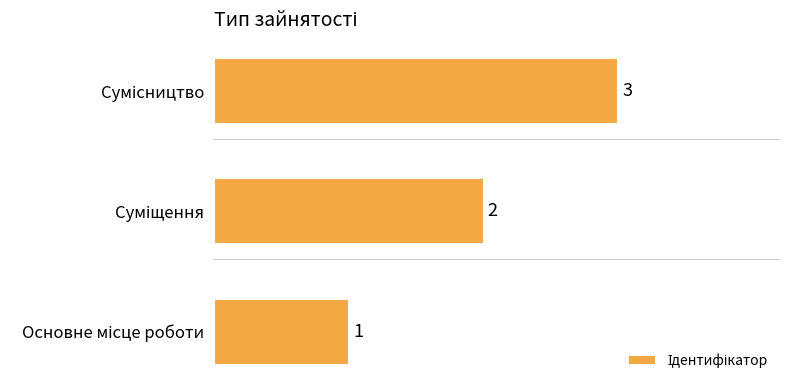

What is the greatest value displayed?

3